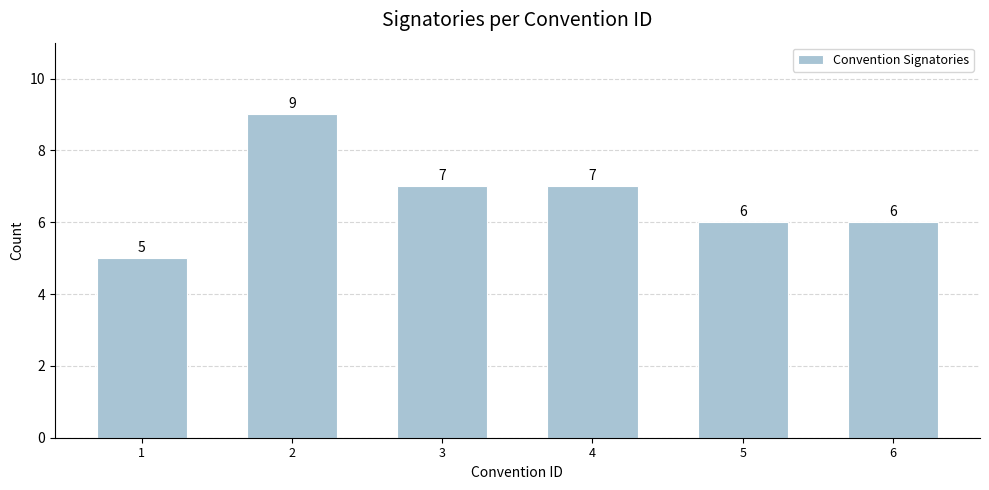

Reading left to right, extract all data points from this chart.

5	9	7	7	6	6